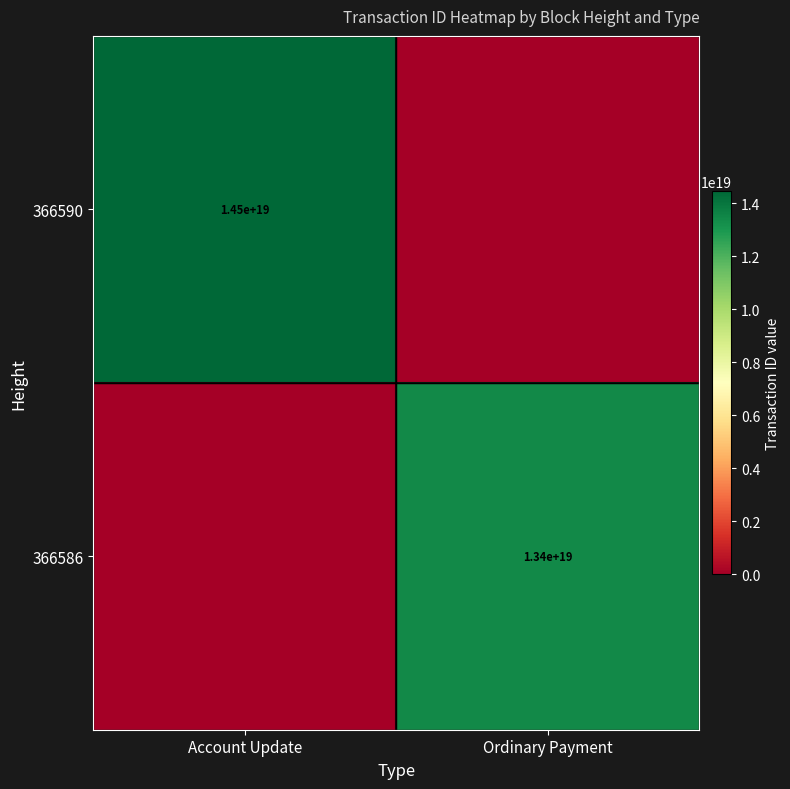

Is it true that 366586 equals 20739633216391909376 at Ordinary Payment?

False